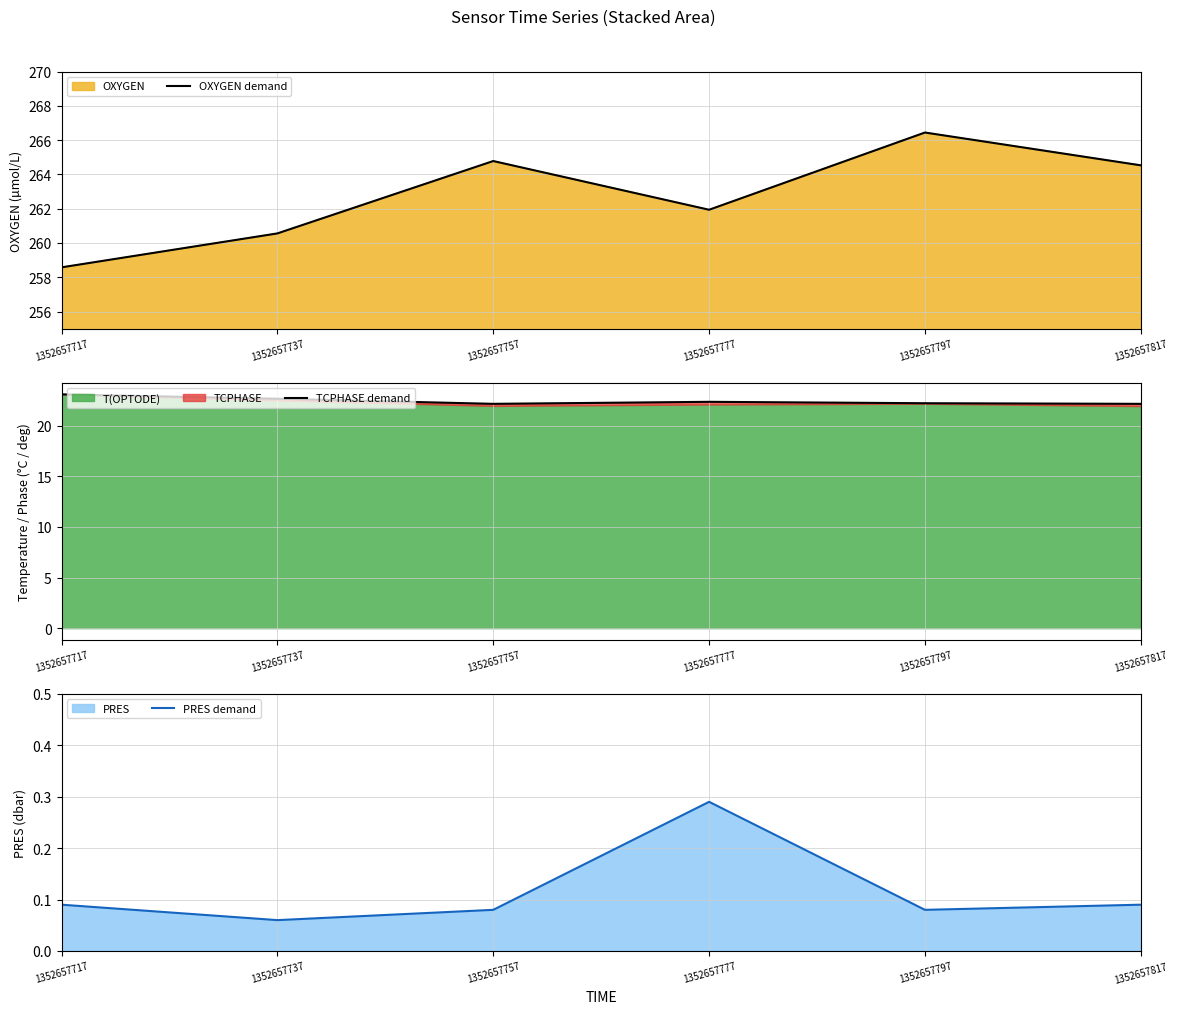

The PRES demand series shows 0.0 at 1352657757. True or false?

False